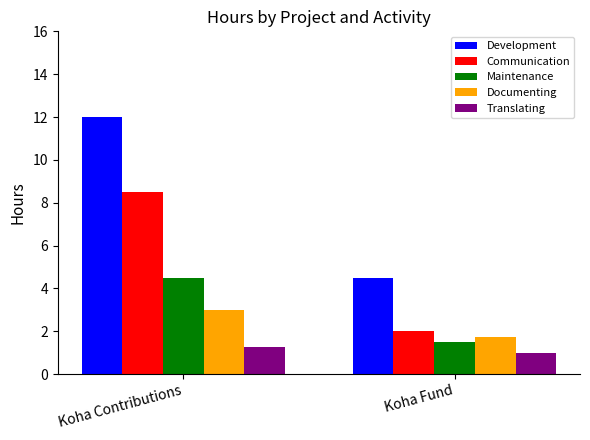

What is the label of the 2nd bar from the left?

Koha Fund